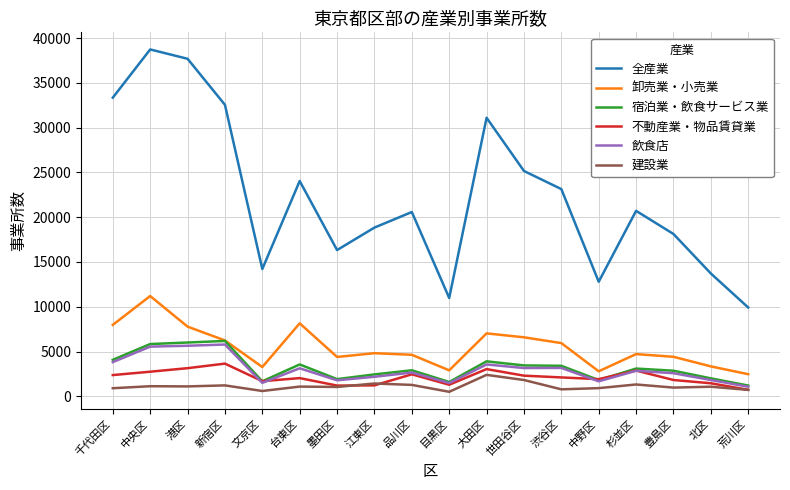

What is the total value across all series at 江東区?

30930